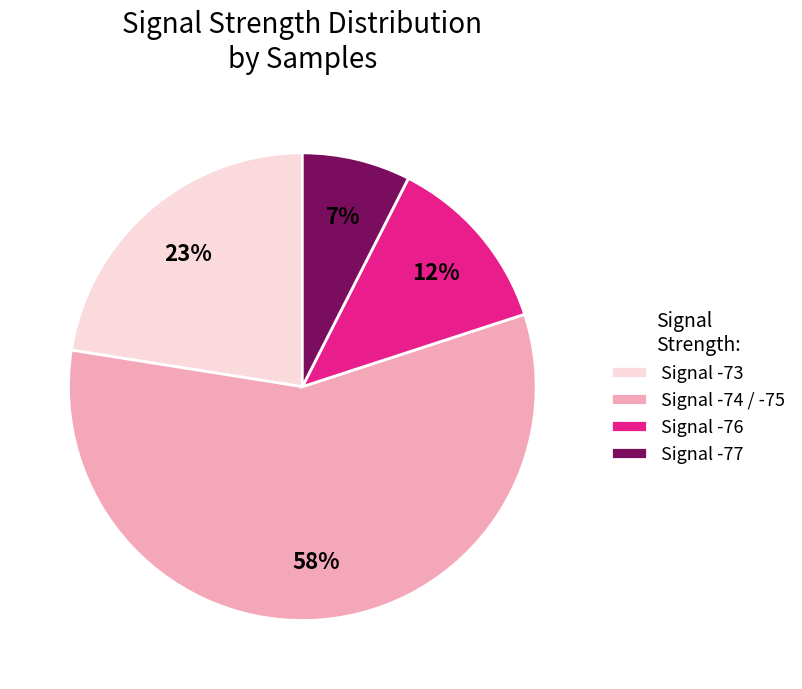

Which category has the smallest portion of the pie?

Signal -77